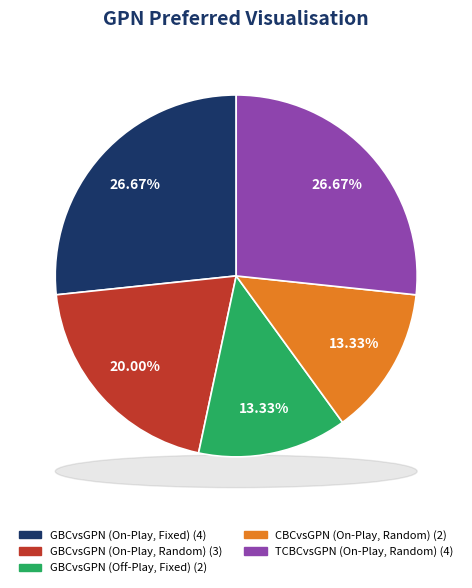

Is GBCvsGPN (On-Play, Random) the majority of the pie?

No